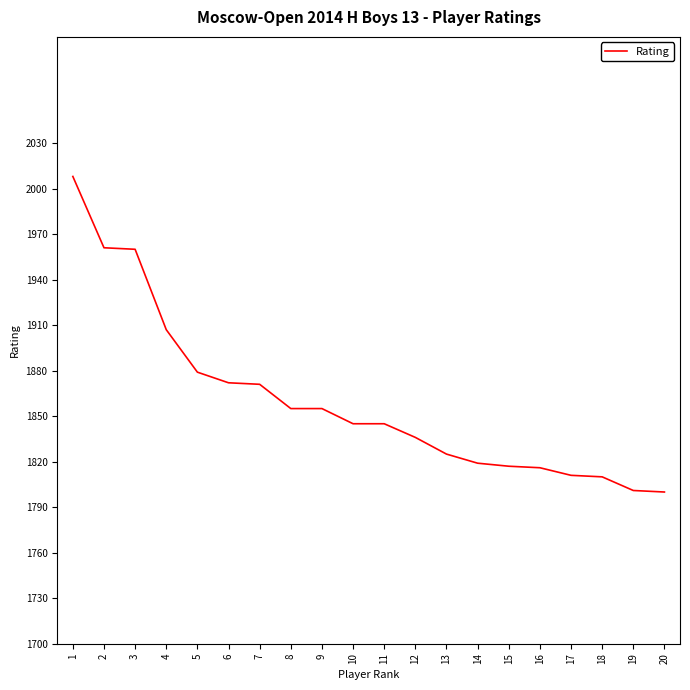

What is the greatest value displayed?

2008